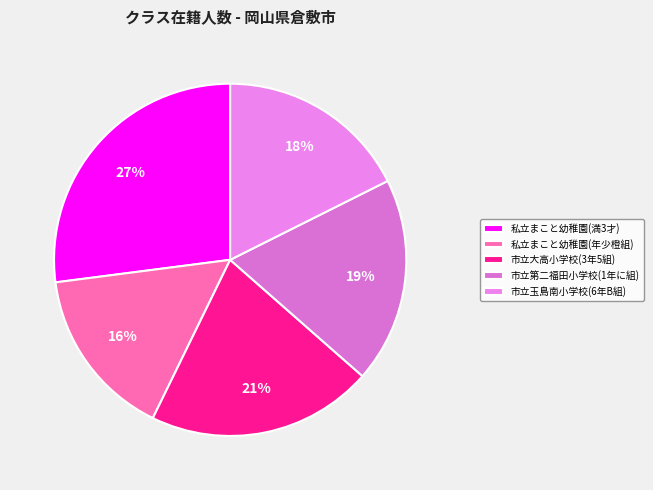

To the nearest percent, what portion does 市立玉島南小学校(6年B組) represent?

18%